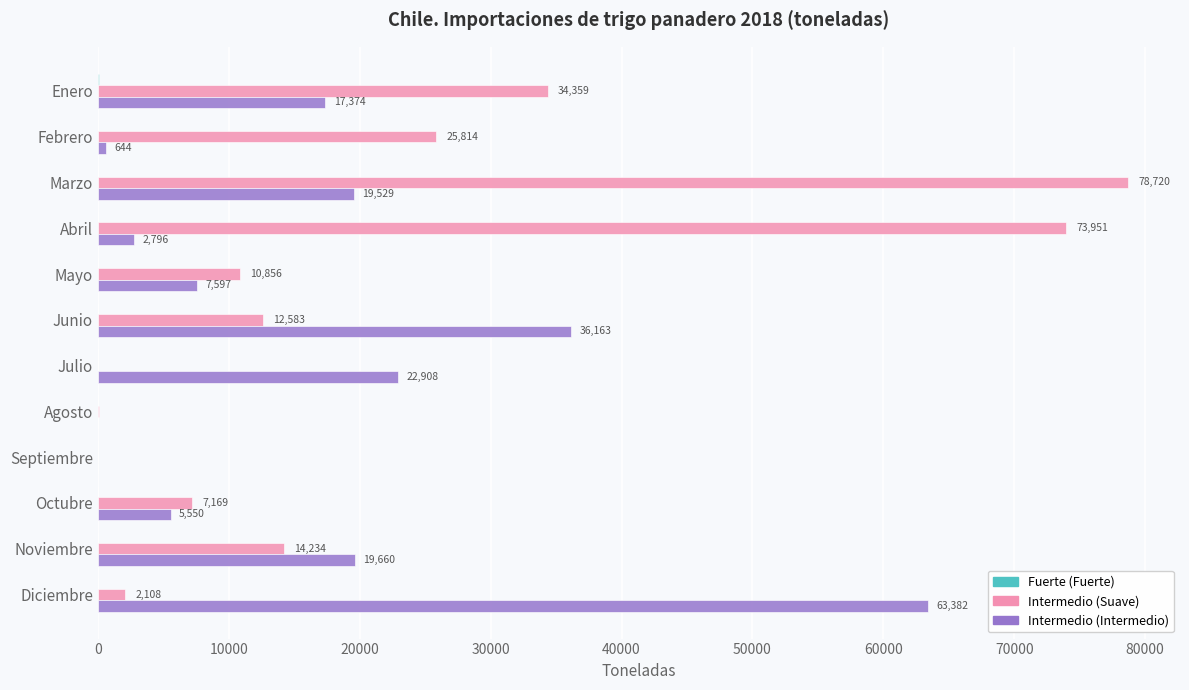

How many series are shown in this chart?

3